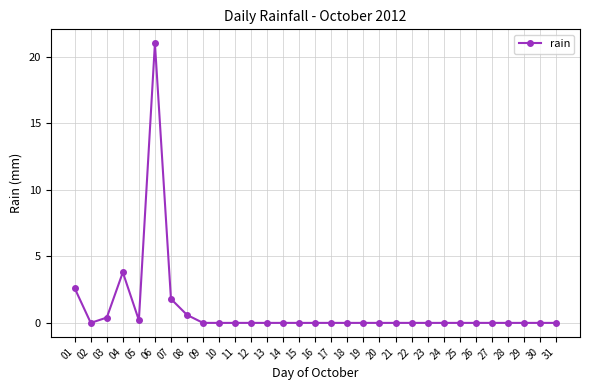

Where is the first local maximum?

04